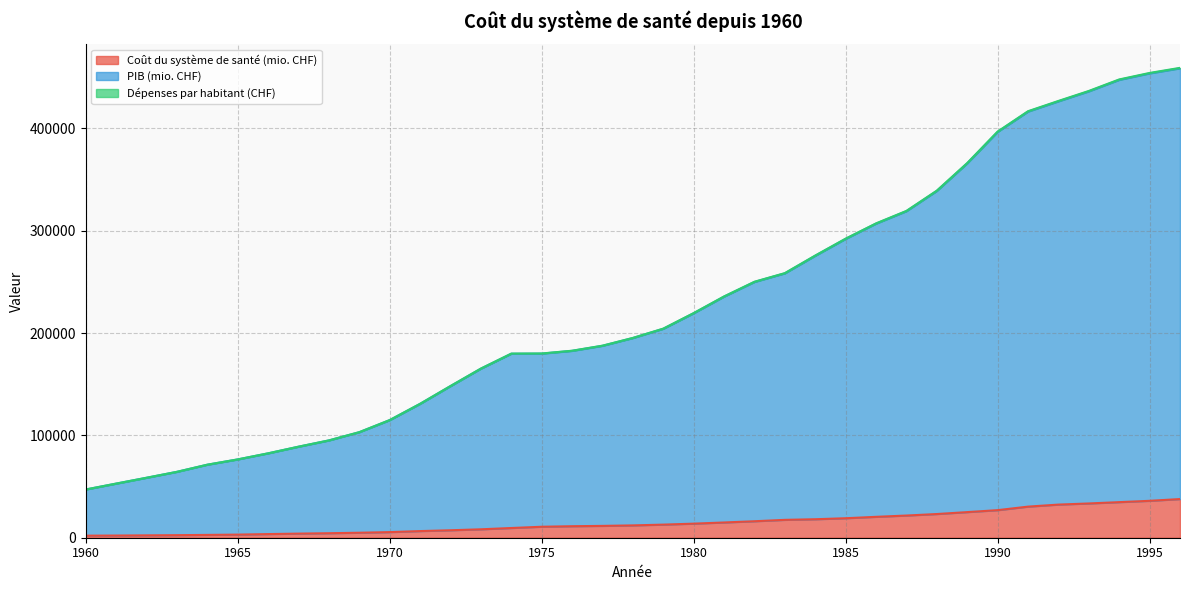

What is the difference between the second highest and minimum values in the PIB (mio. CHF) series?

406531